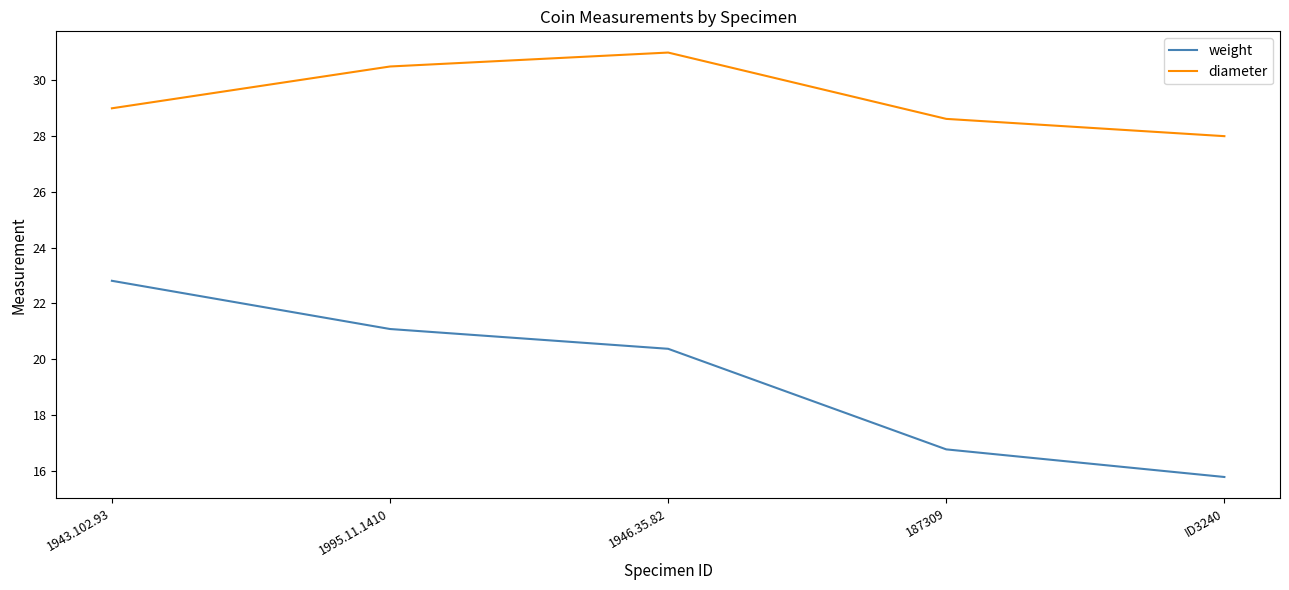

What are all the series names shown in the legend?

weight, diameter